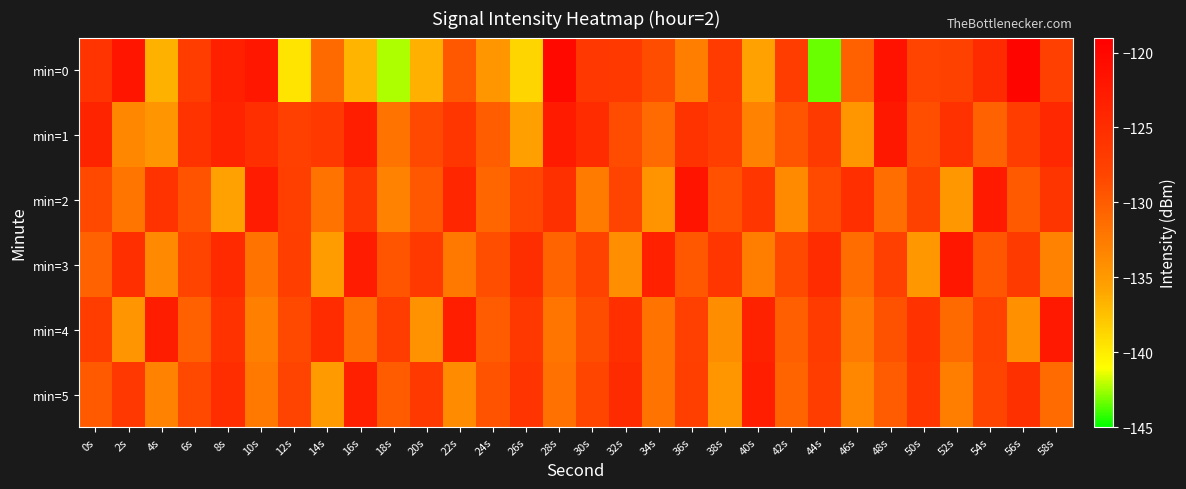

What is the greatest value displayed?

-119.7